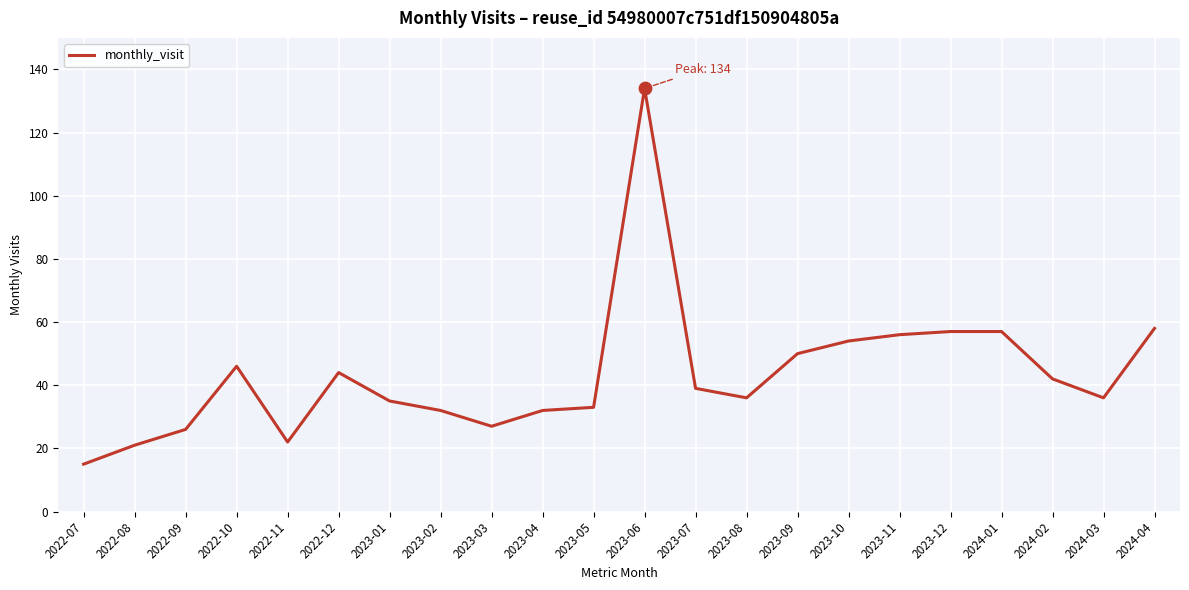

Between 2024-04 and 2022-08, which is larger?

2024-04